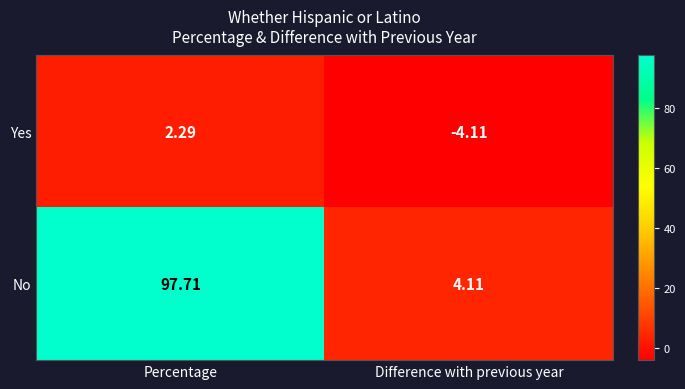

List the series in order of their peak value, highest first.

No, Yes